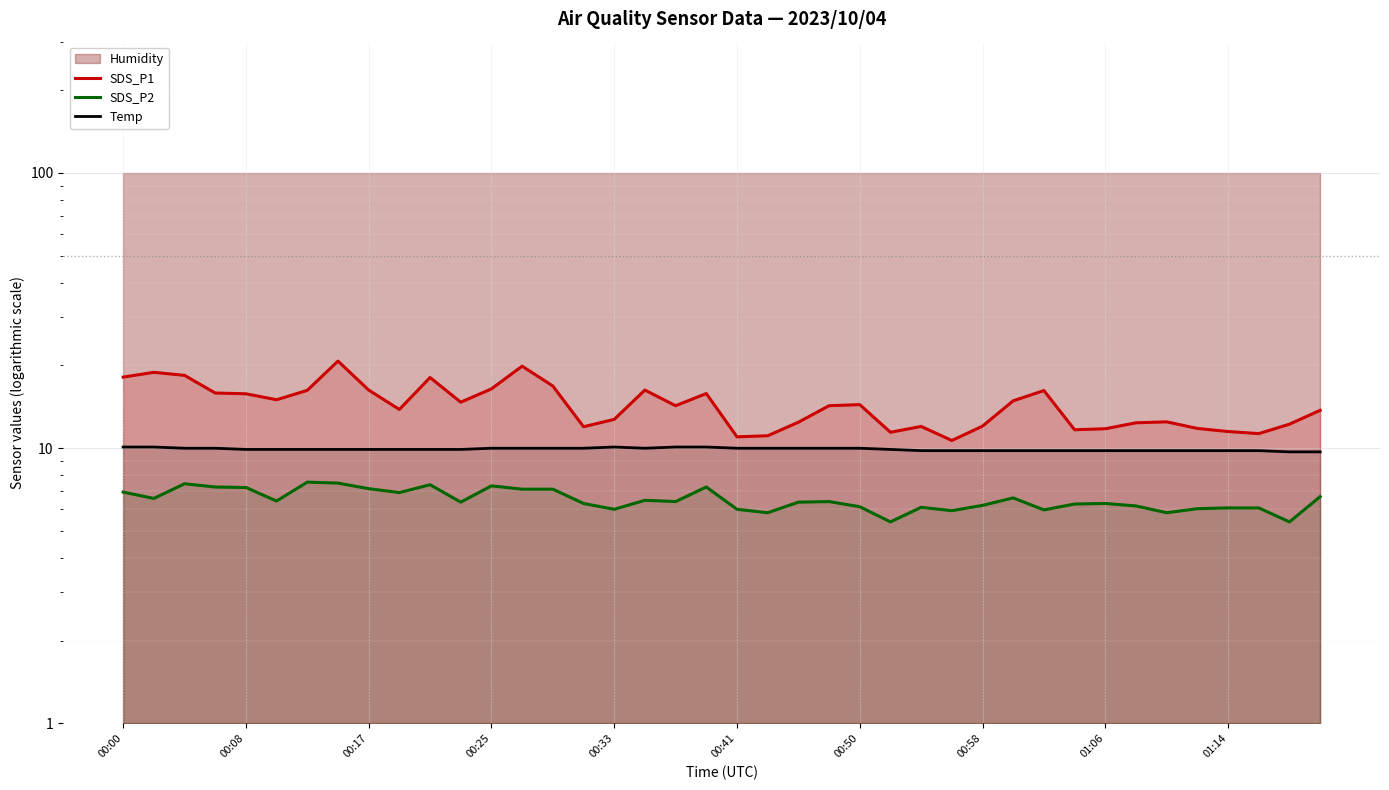

What position from the right is 27?

13